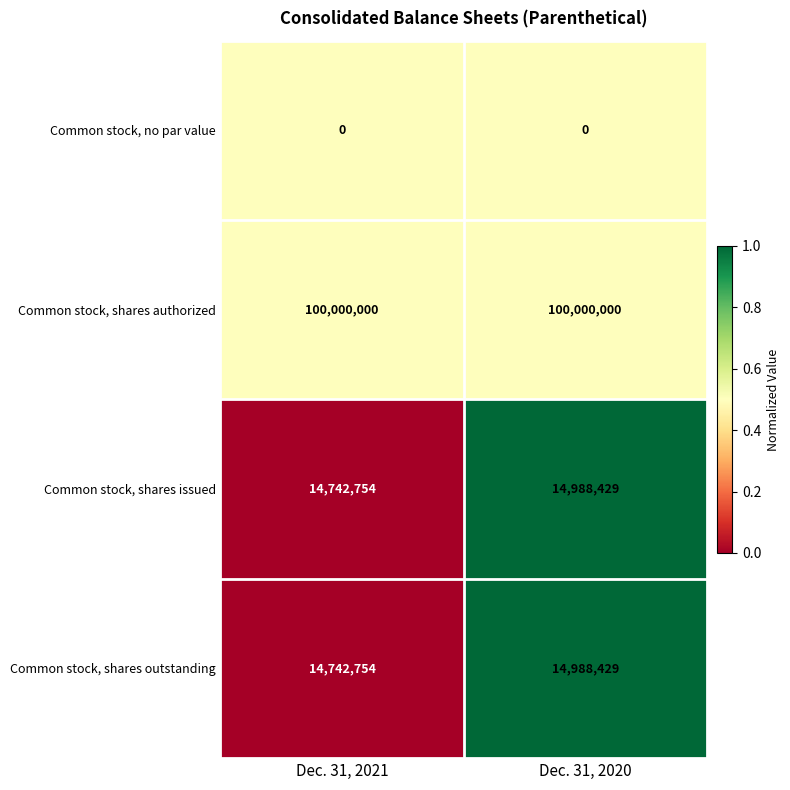

What value does the Common stock, shares outstanding series have at Dec. 31, 2021?

14742754